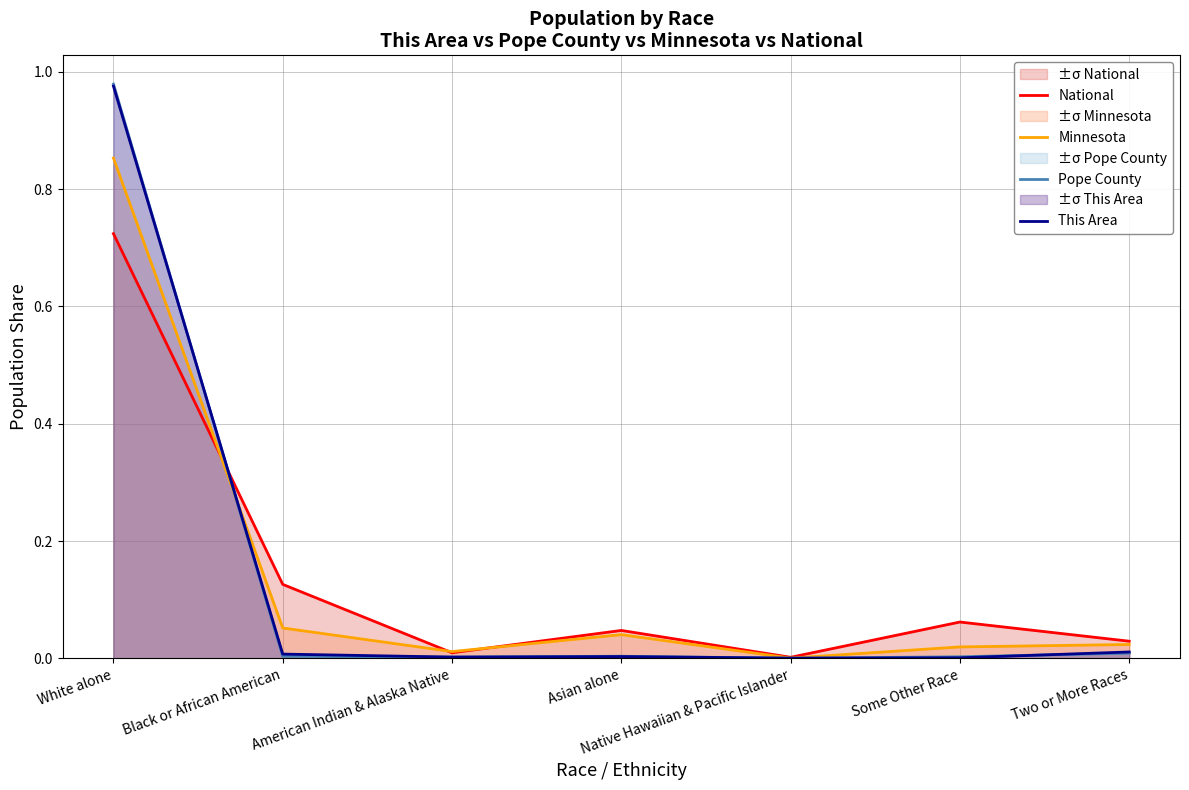

Where do Pope County and National first cross each other?

White alone and Black or African American